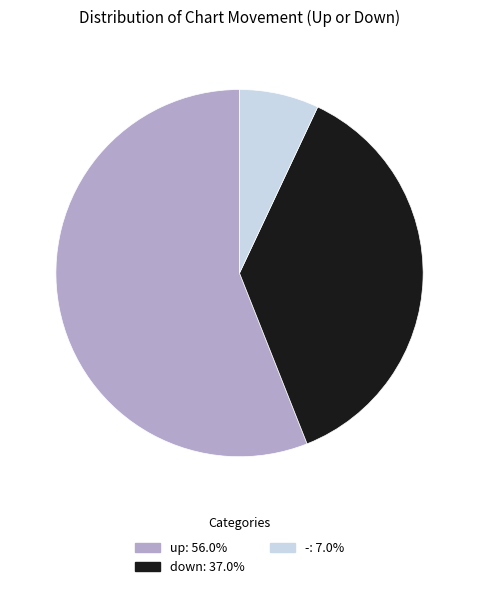

What is the largest slice in the pie chart?

up